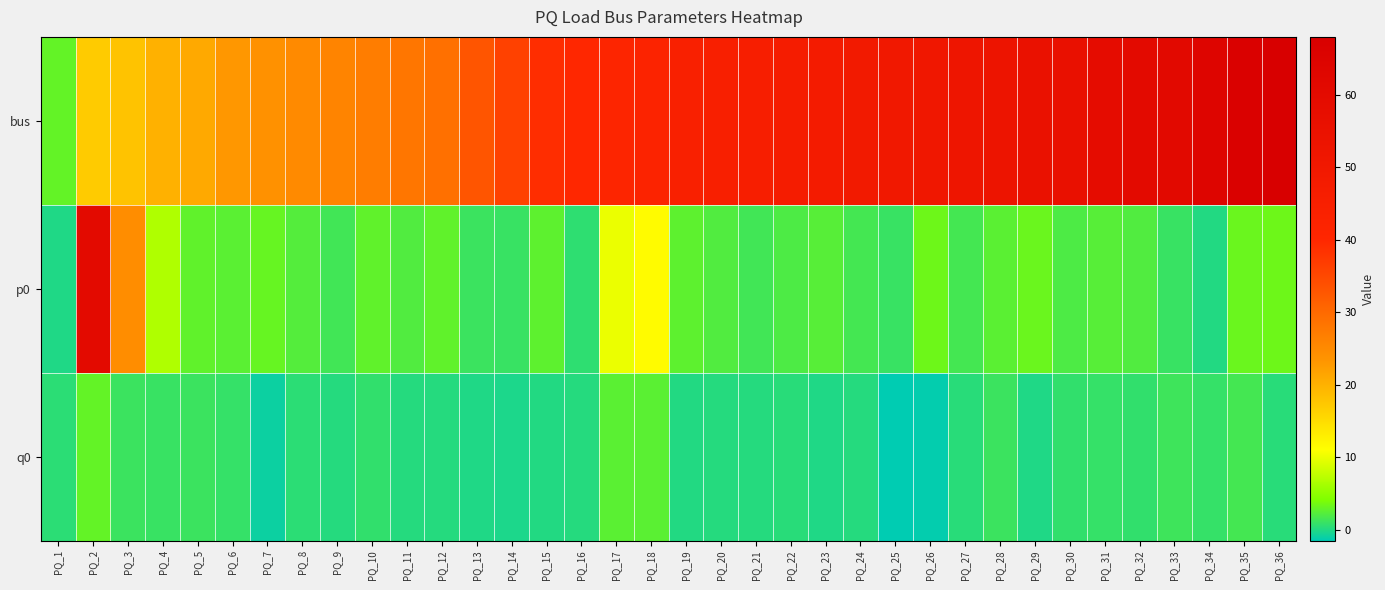

What is the total value across all series at PQ_22?

49.4